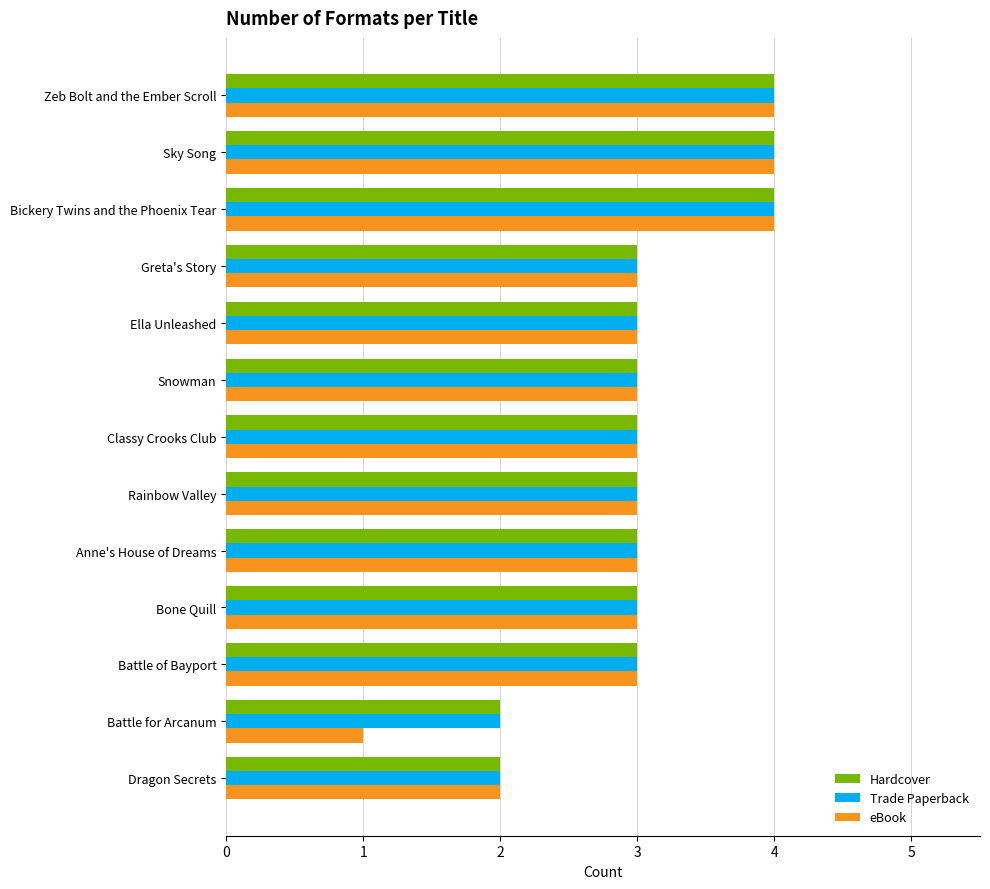

What is the total value across all series at Classy Crooks Club?

9